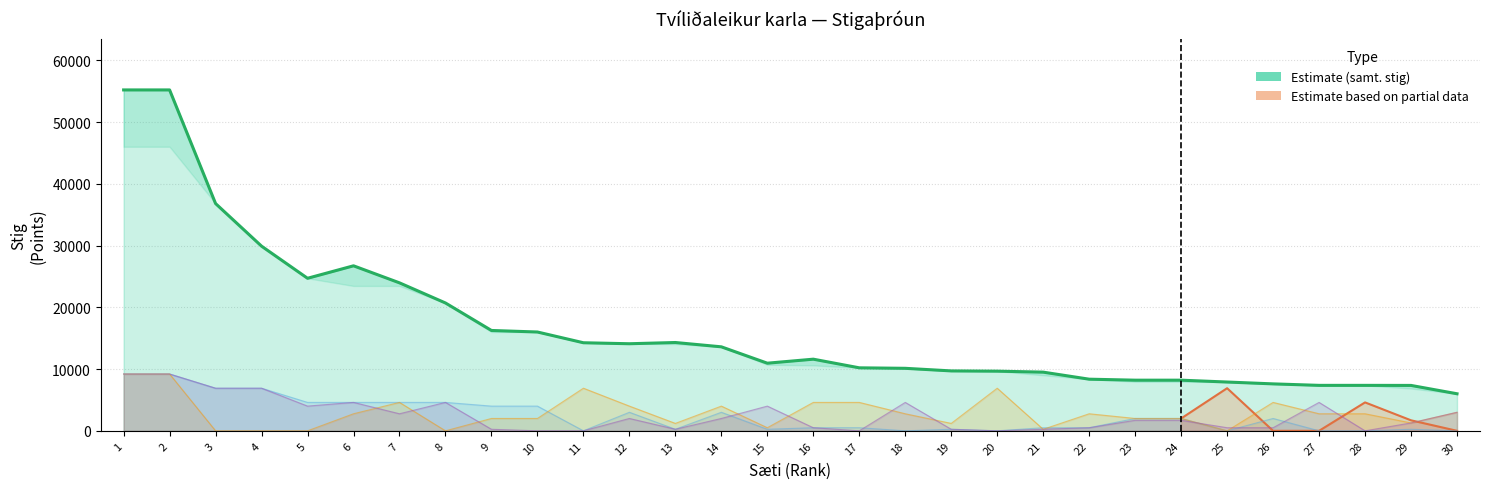

Rank the series by their maximum value, from lowest to highest.

Meistara-mót ÍA 2023, Meistaramót Ísl. 2023, Reykja-víkur mót 2023, samt. stig